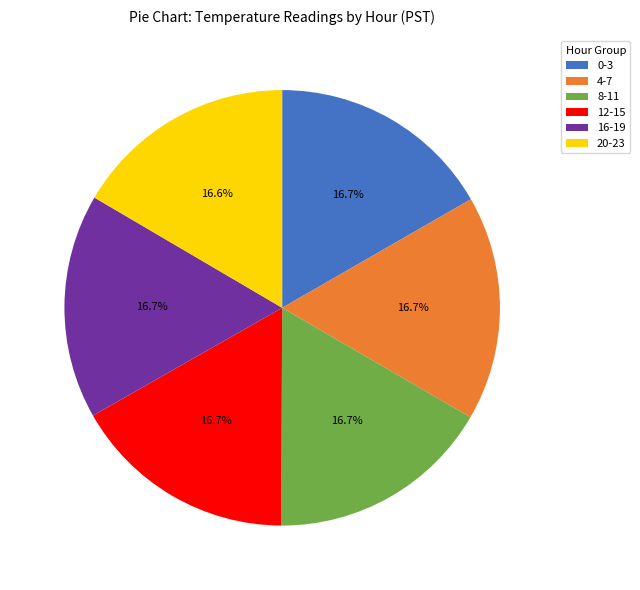

Does 16-19 account for over 50% of the chart?

No